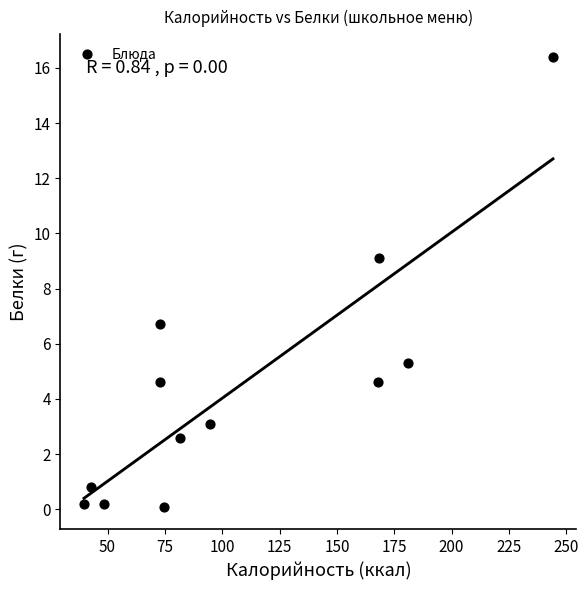

What is the average X value?

107.4